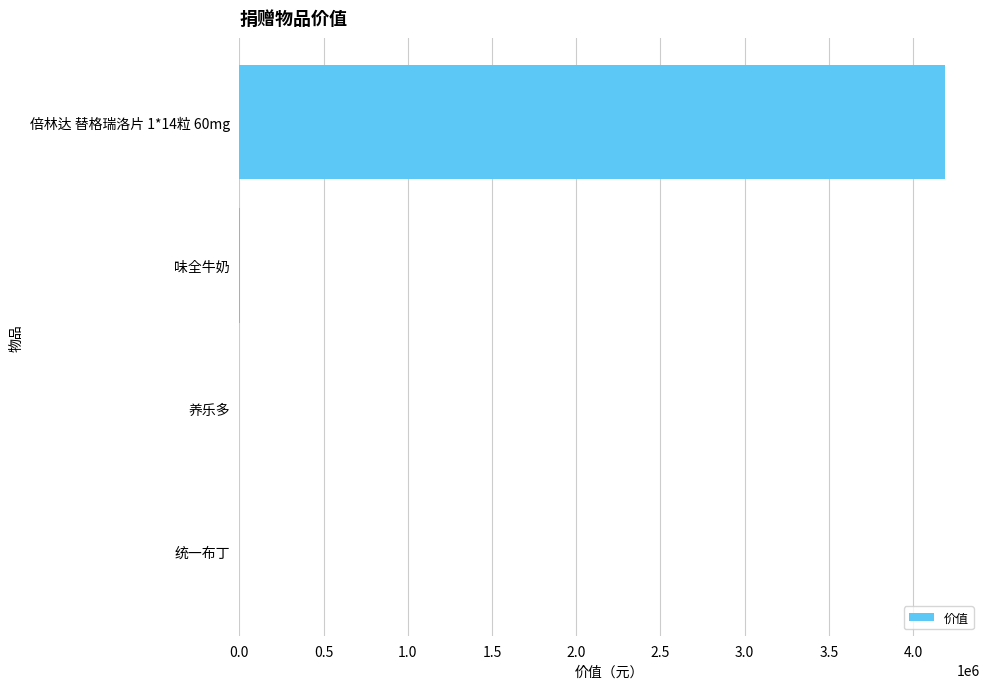

Where is the data nearest to the value 2094253?

味全牛奶